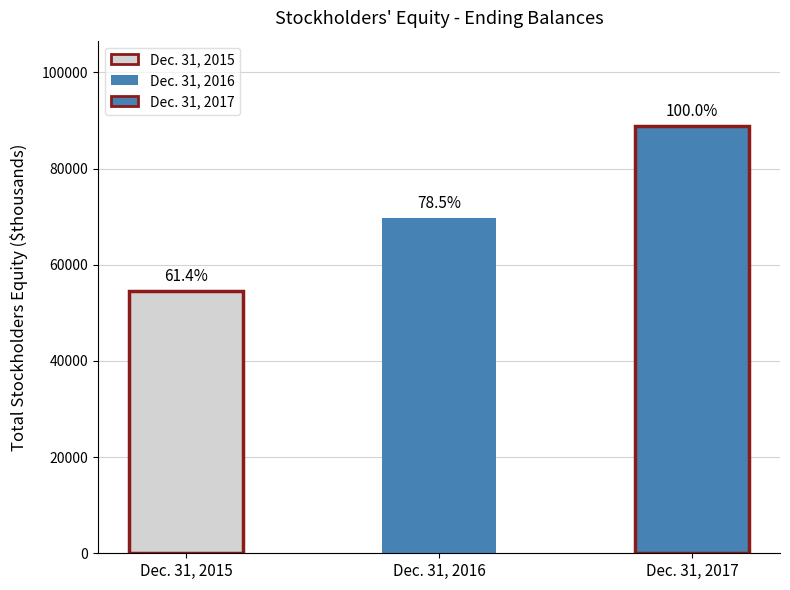

At which label is the value closest to 71692?

Dec. 31, 2016